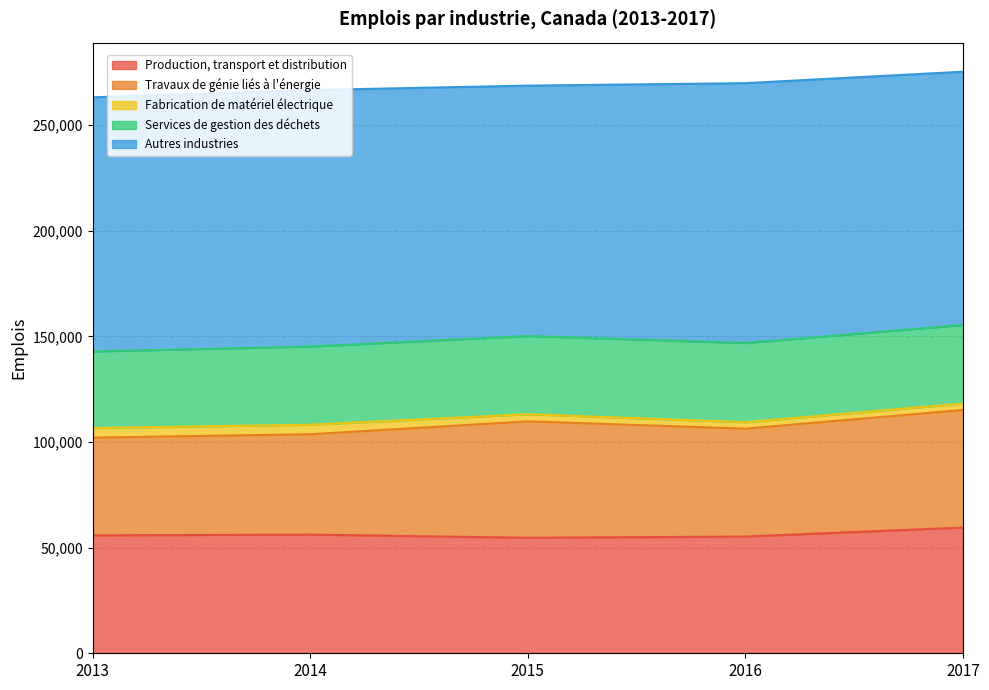

At how many categories does at least one series exceed 100194?

5